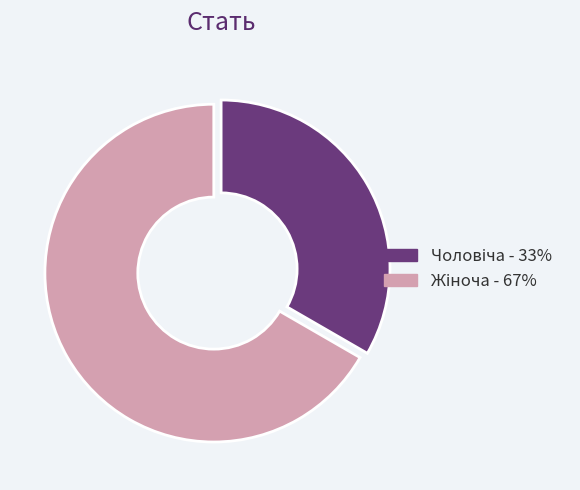

Is there a majority slice in this chart?

Yes